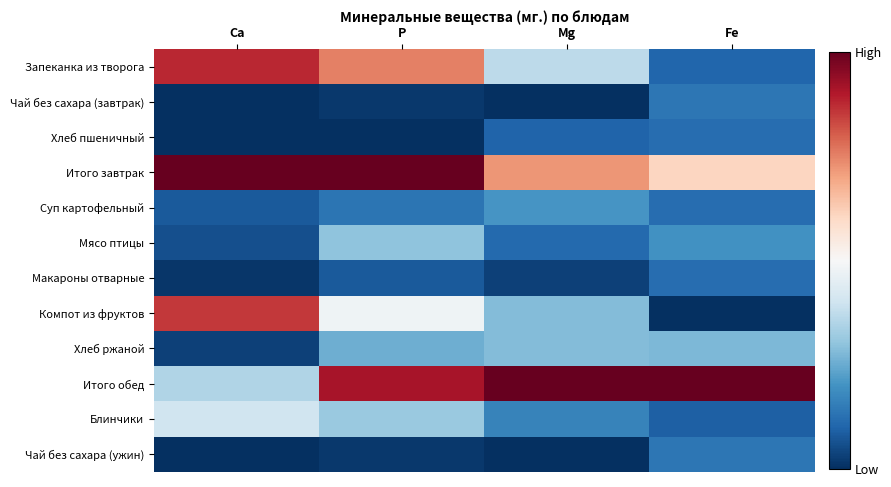

Rank the series by their maximum value, from highest to lowest.

Итого завтрак, Итого обед, Запеканка из творога, Компот из фруктов, Блинчики, Мясо птицы, Хлеб ржаной, Суп картофельный, Чай без сахара (завтрак), Чай без сахара (ужин), Хлеб пшеничный, Макароны отварные